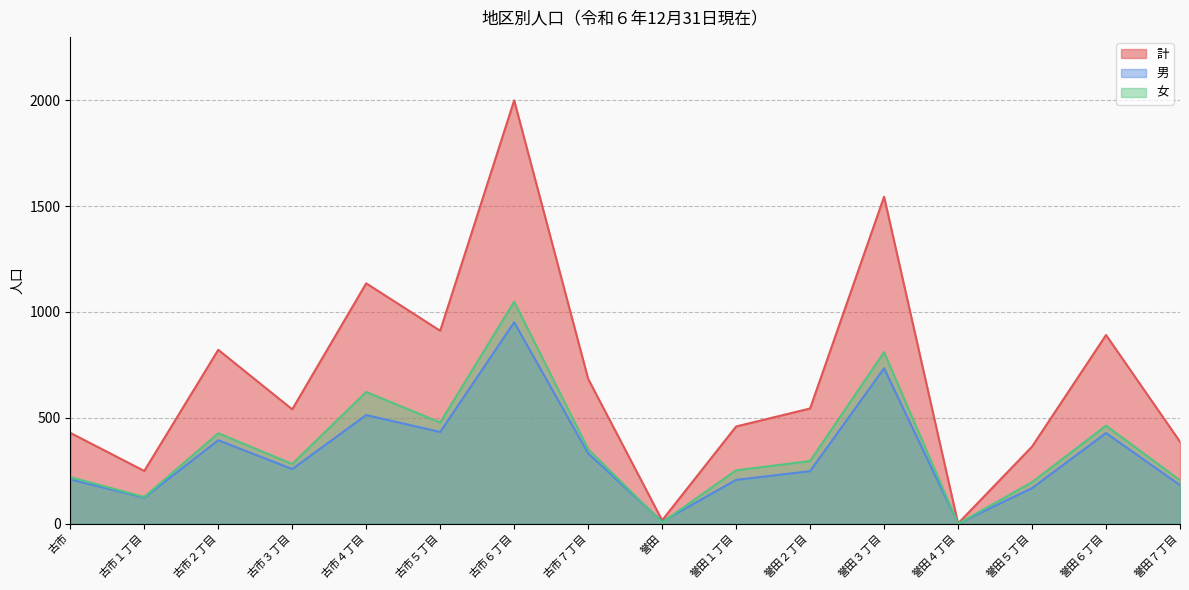

At which label does 女 reach its peak?

古市６丁目